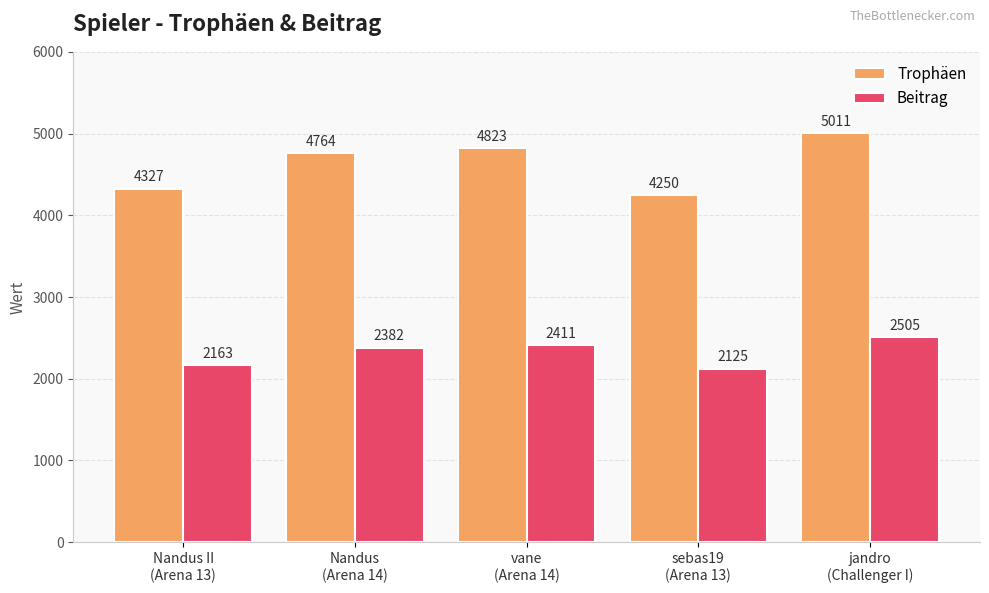

The Beitrag series shows 2382 at Nandus
(Arena 14). True or false?

True